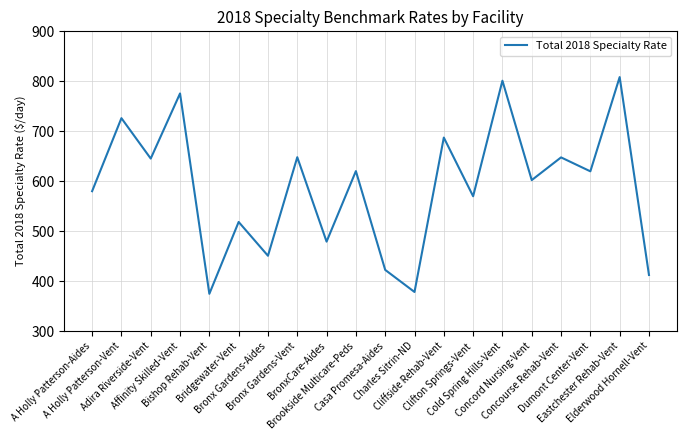

What is the greatest value displayed?

808.4